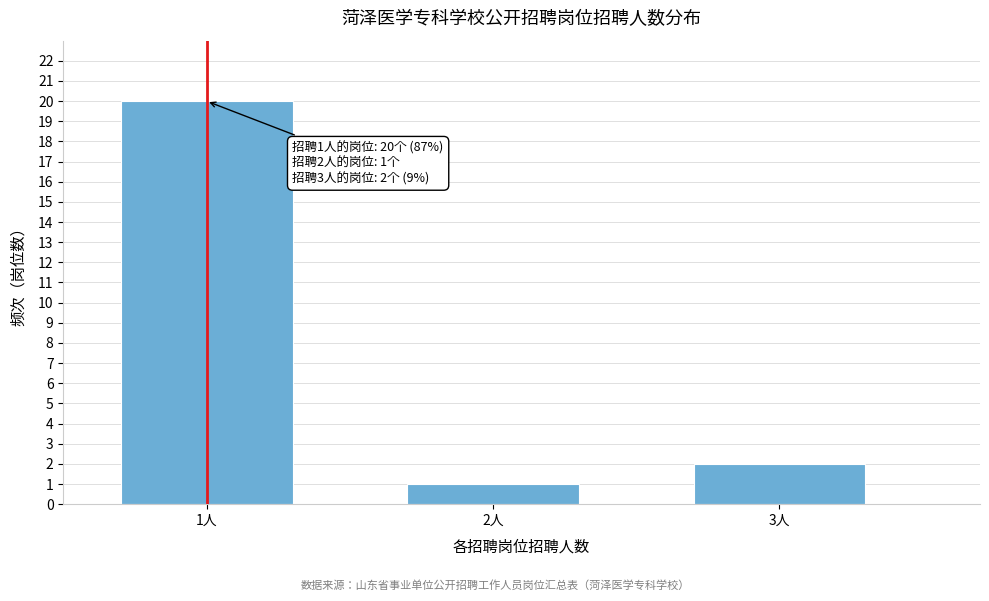

Reading left to right, transcribe all the data shown in this chart.

20	1	2